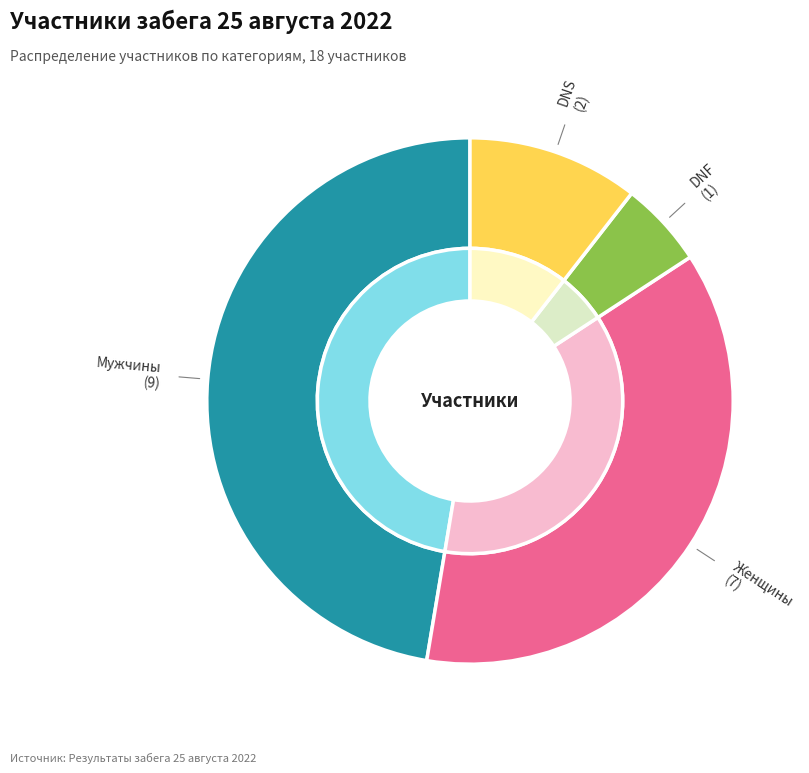

How many segments does this pie chart have?

4